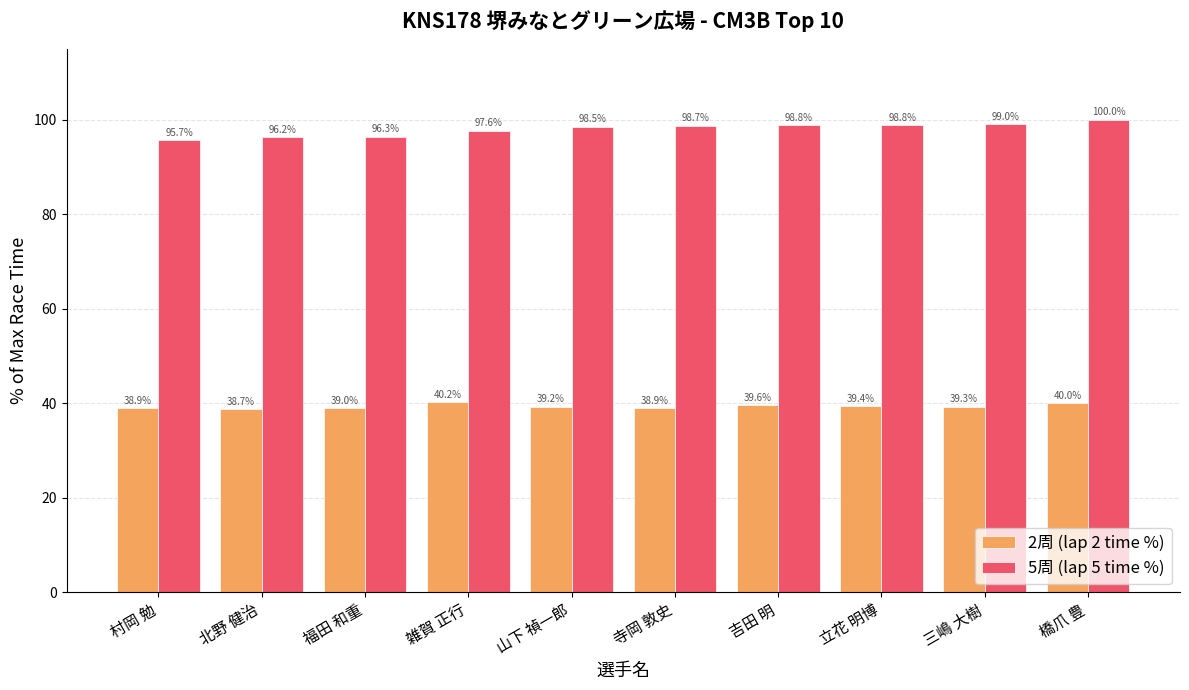

Between 雑賀 正行 and 寺岡 敦史, which series saw the biggest shift?

2周 (lap 2 time %)